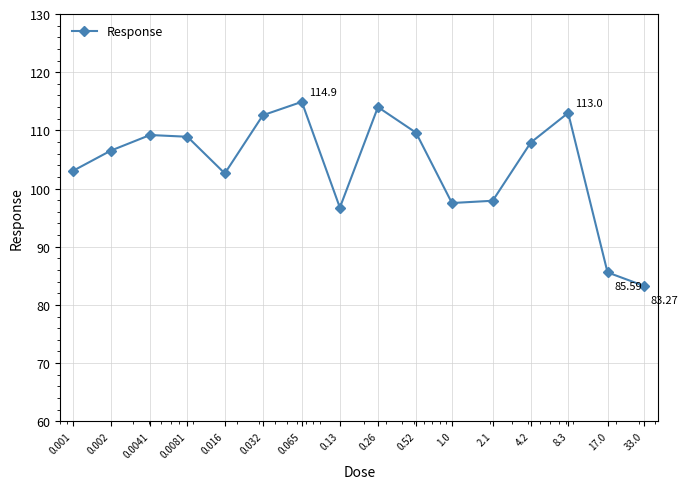

How many interior local valleys (lower than both neighbors) does the data have?

3